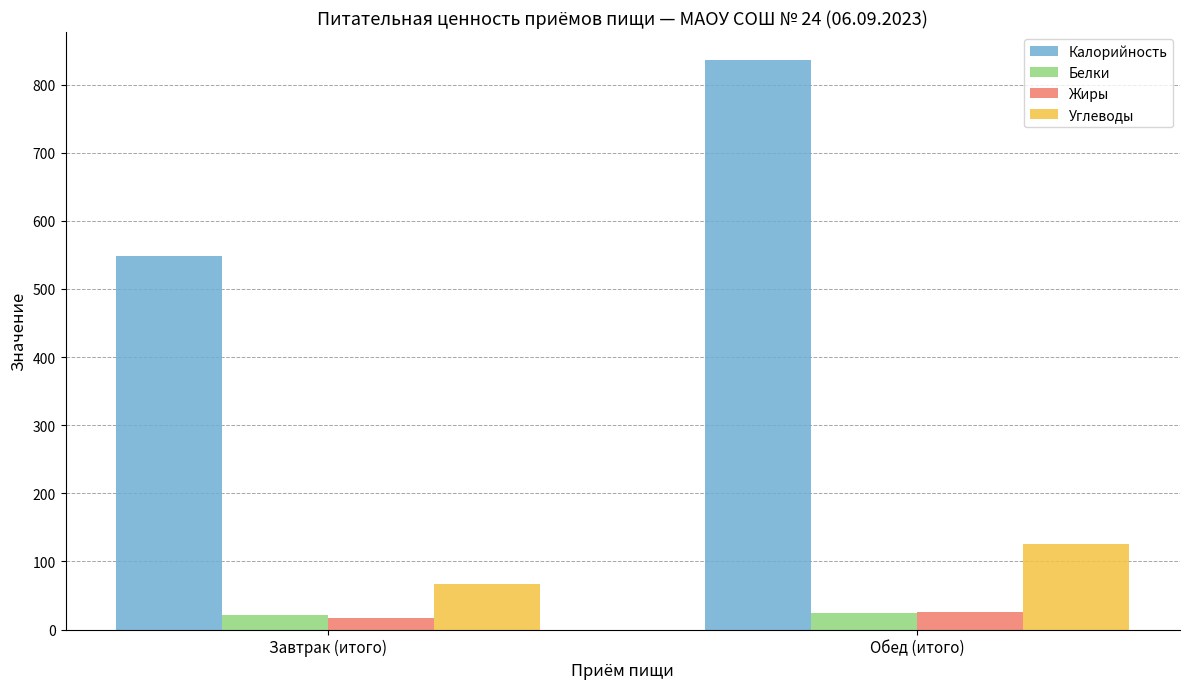

What position from the right is Завтрак (итого)?

2